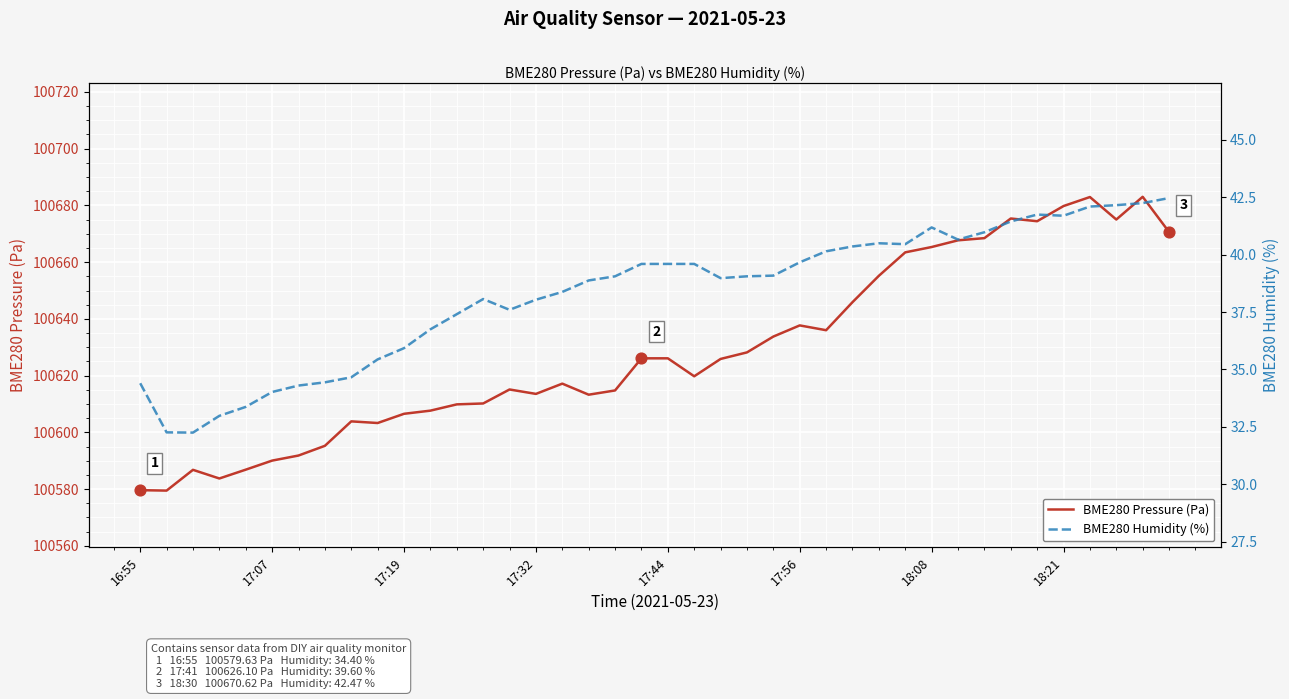

What is the total value across all series at 37?

100717.2